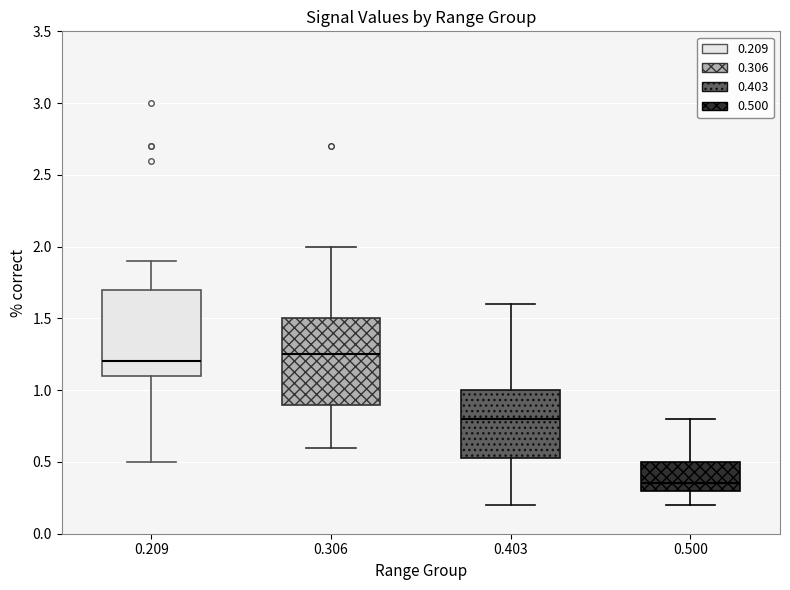

Reading left to right, transcribe this box plot: for each box, give where its median line is, the range the box spans, and where its two whiskers end, as read against the y-axis. The values are not printed on the chart, so give them approximately, as read against the axis.

0.209: median 1.20, box 1.10 to 1.70, whiskers 0.50 to 1.90
0.306: median 1.25, box 0.90 to 1.50, whiskers 0.60 to 2.00
0.403: median 0.80, box 0.55 to 1.00, whiskers 0.20 to 1.60
0.500: median 0.35, box 0.30 to 0.50, whiskers 0.20 to 0.80